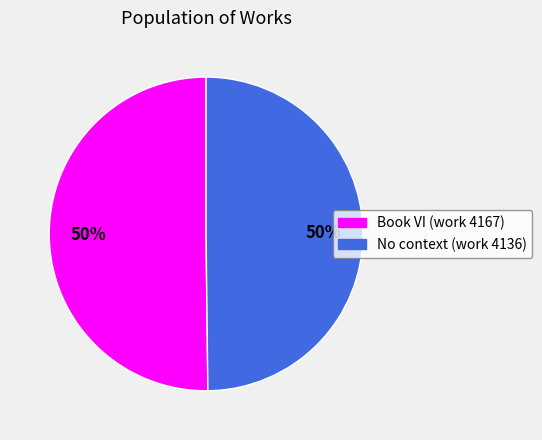

Combined, do No context (work 4136) and Book VI (work 4167) account for over 50%?

Yes